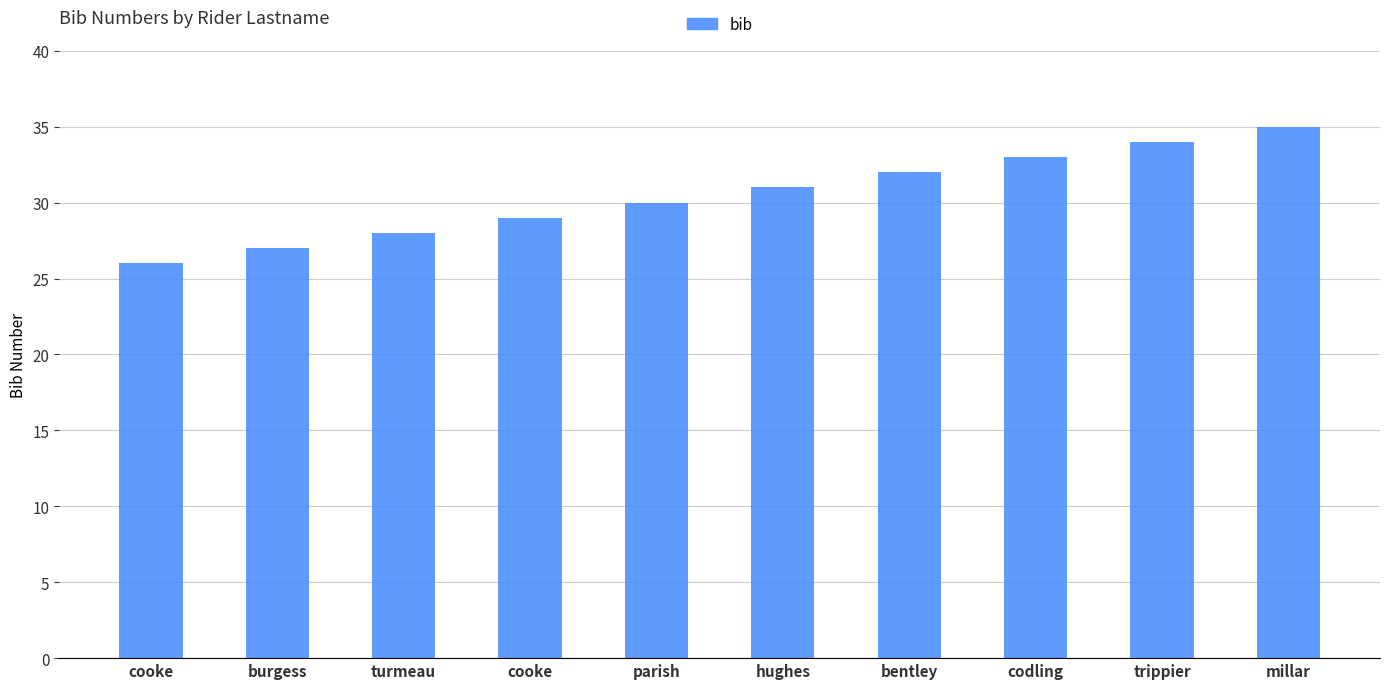

Reading right to left, what are all the values shown in this chart?

millar=35	trippier=34	codling=33	bentley=32	hughes=31	parish=30	cooke=29	turmeau=28	burgess=27	cooke=26